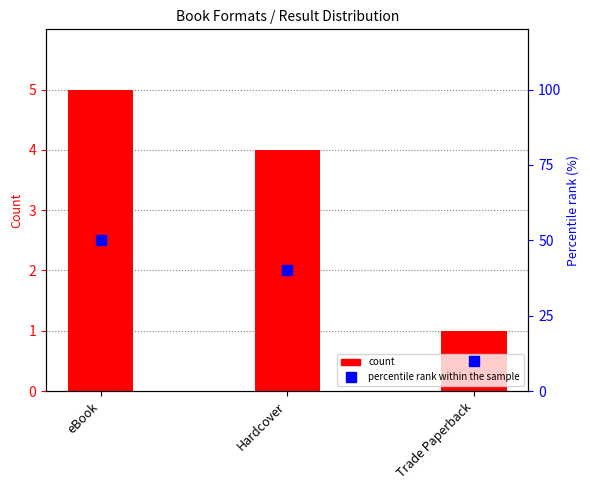

At how many categories does at least one series exceed 18?

2